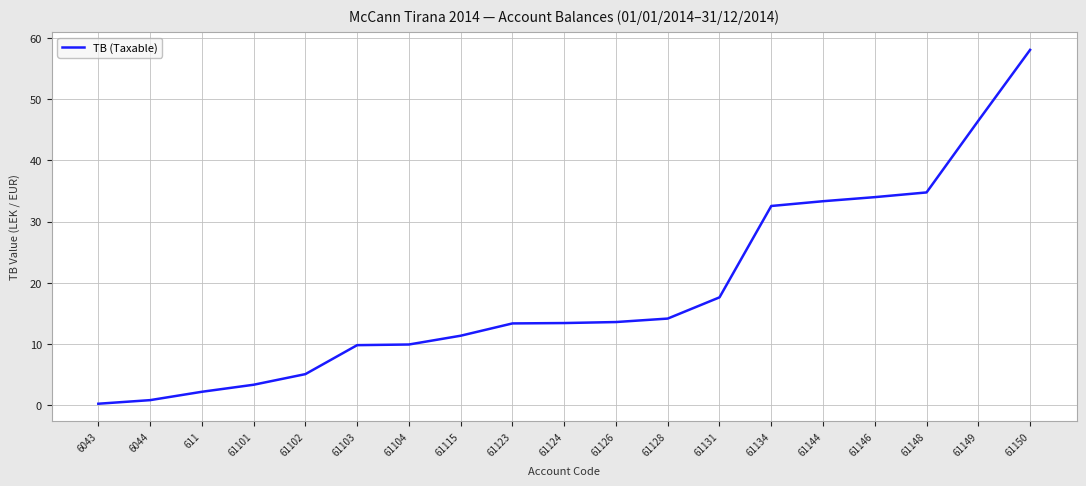

What is the smallest value displayed?

0.3